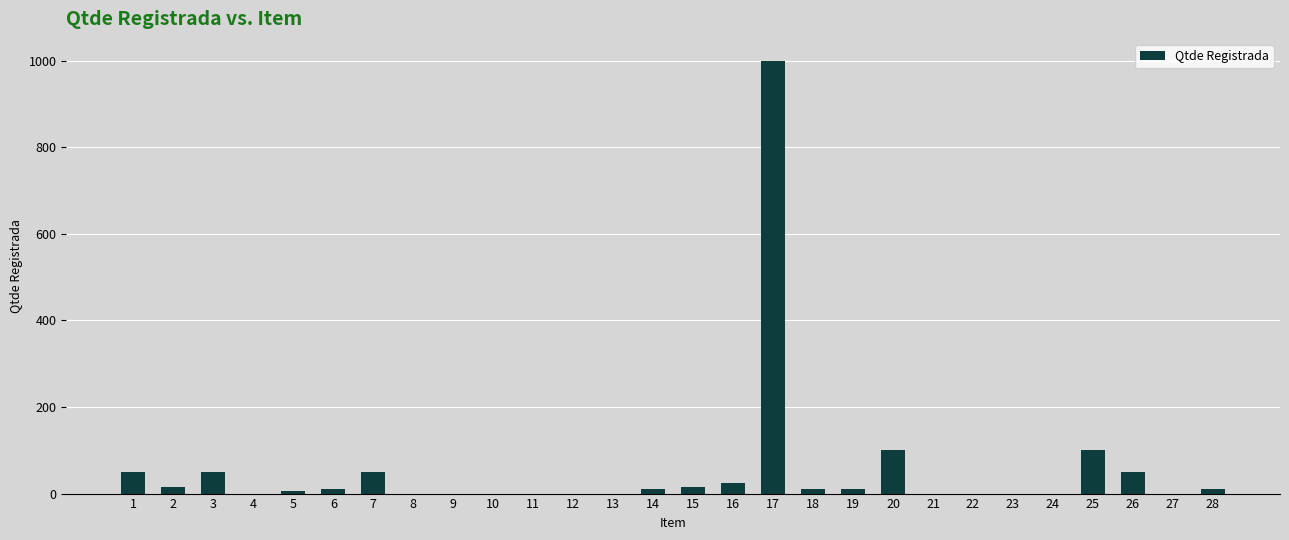

What is the maximum value shown in the chart?

1000